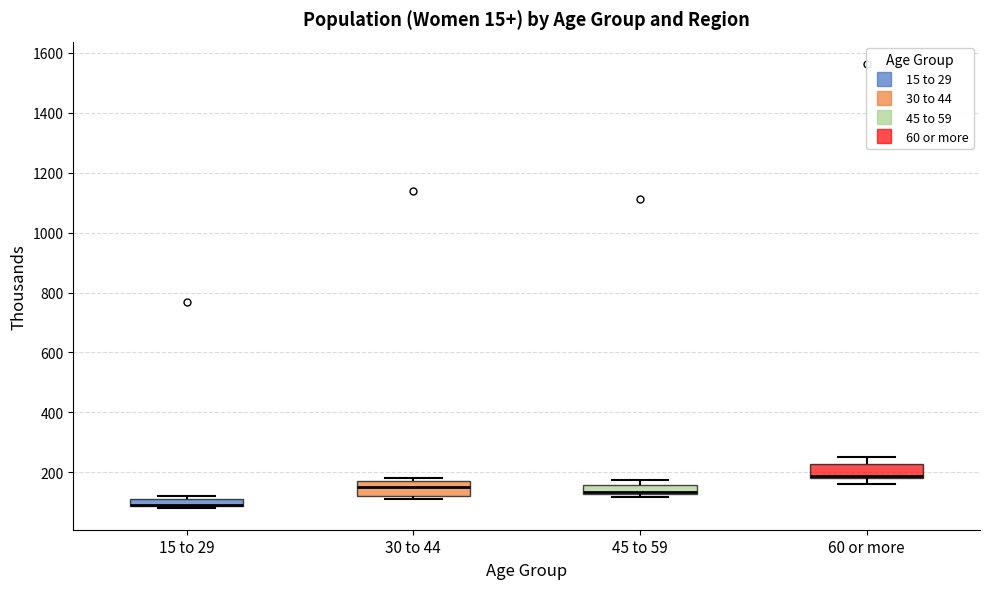

Where does the lower whisker of the box for 60 or more end on the y-axis? The values are not printed on the chart, so give them approximately, as read against the axis.

160